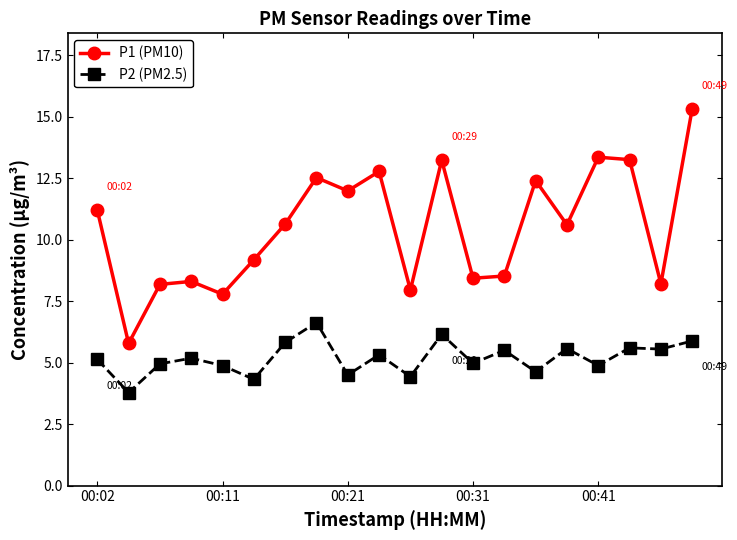

List the series in order of their overall mean, highest first.

P1 (PM10), P2 (PM2.5)